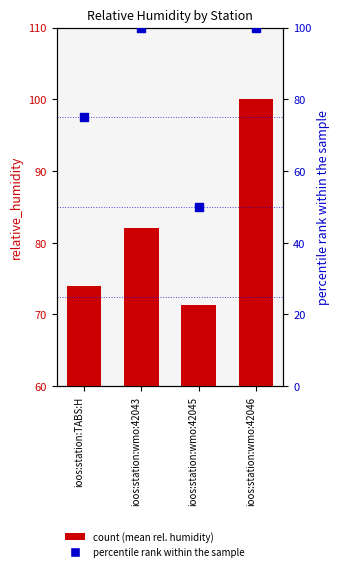

Is the value of percentile rank within sample at ioos:station:TABS:H greater than the value of mean relative_humidity at ioos:station:wmo:42046?

No